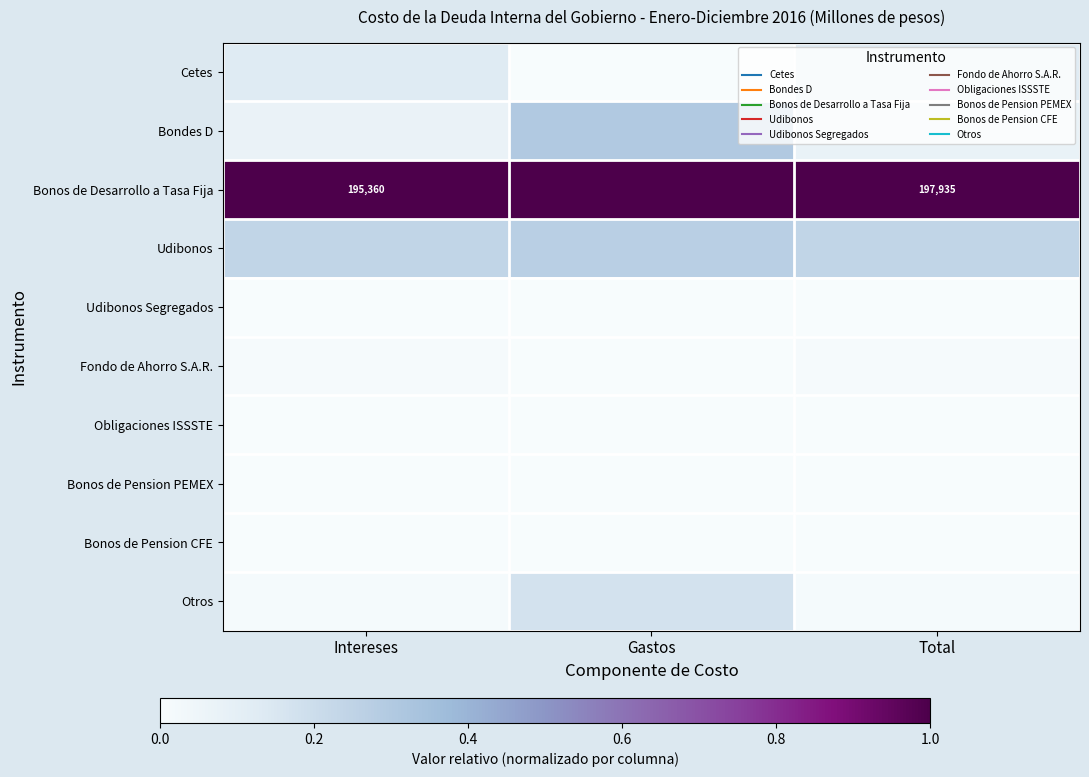

What is the spread (max minus min) of values at Gastos?

1.0